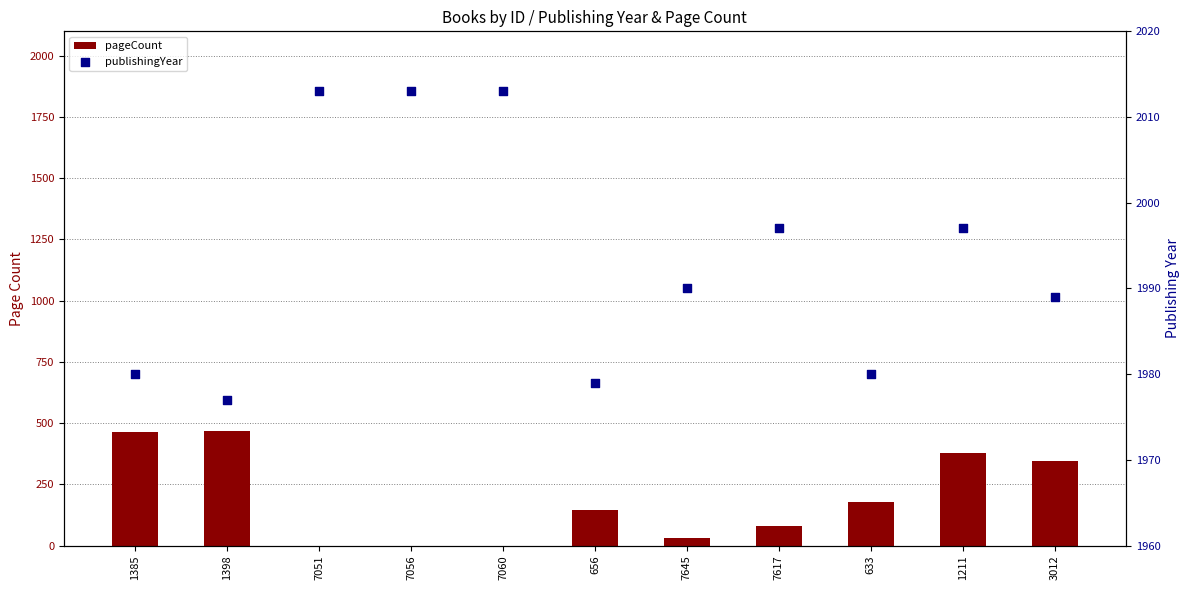

Which series reaches the maximum Y coordinate?

publishingYear